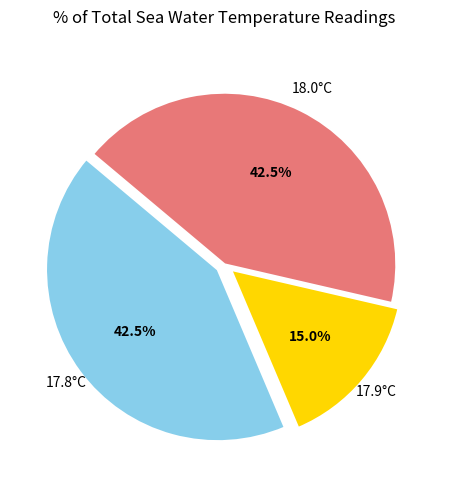

How many slices are in this pie chart?

3